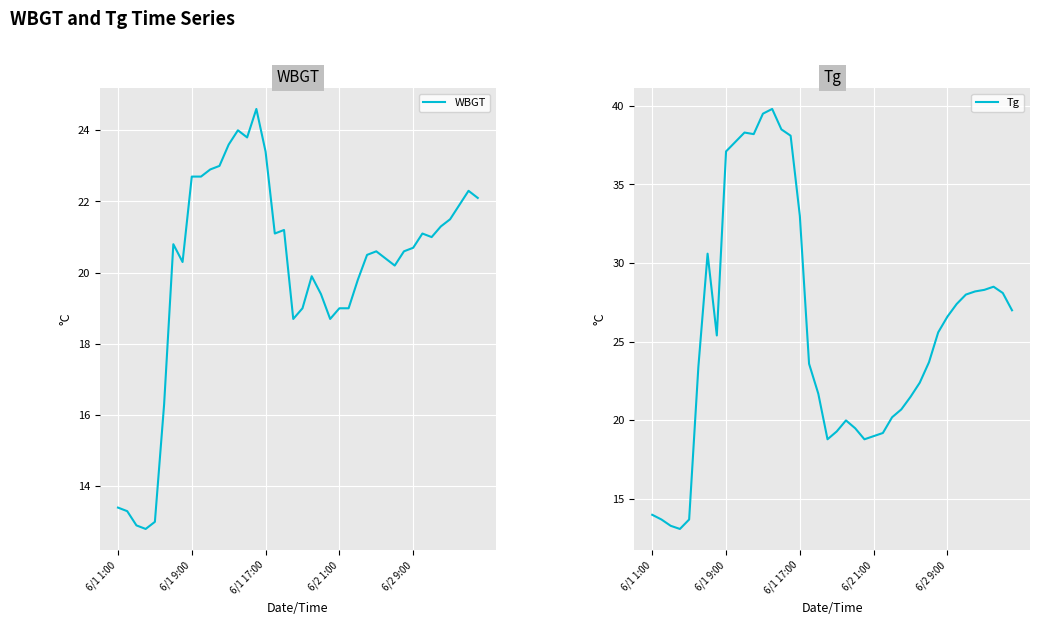

Where is WBGT nearest to the value 18?

19